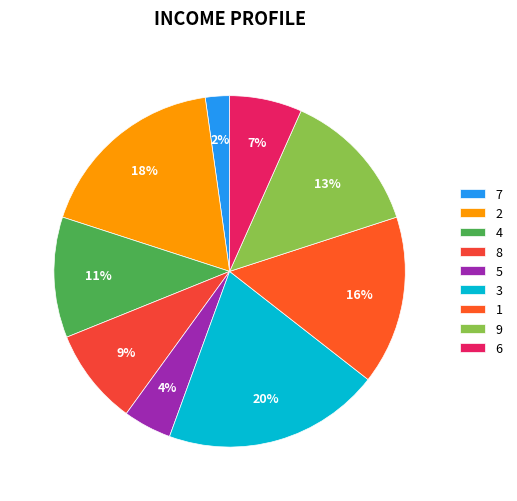

Does any single category account for the majority?

No